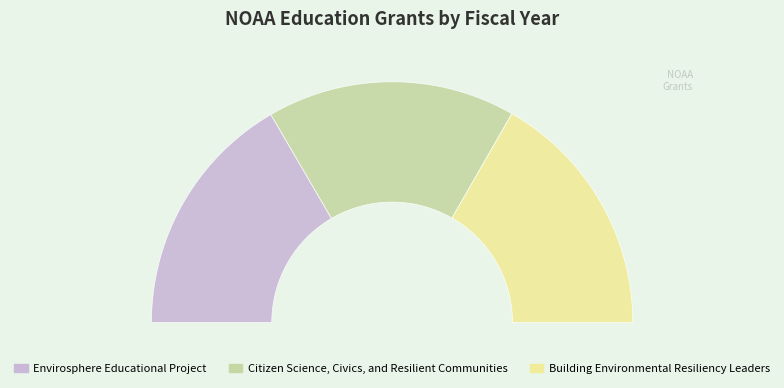

To the nearest percent, what percentage of the pie is Building Environmental Resiliency Leaders?

33%